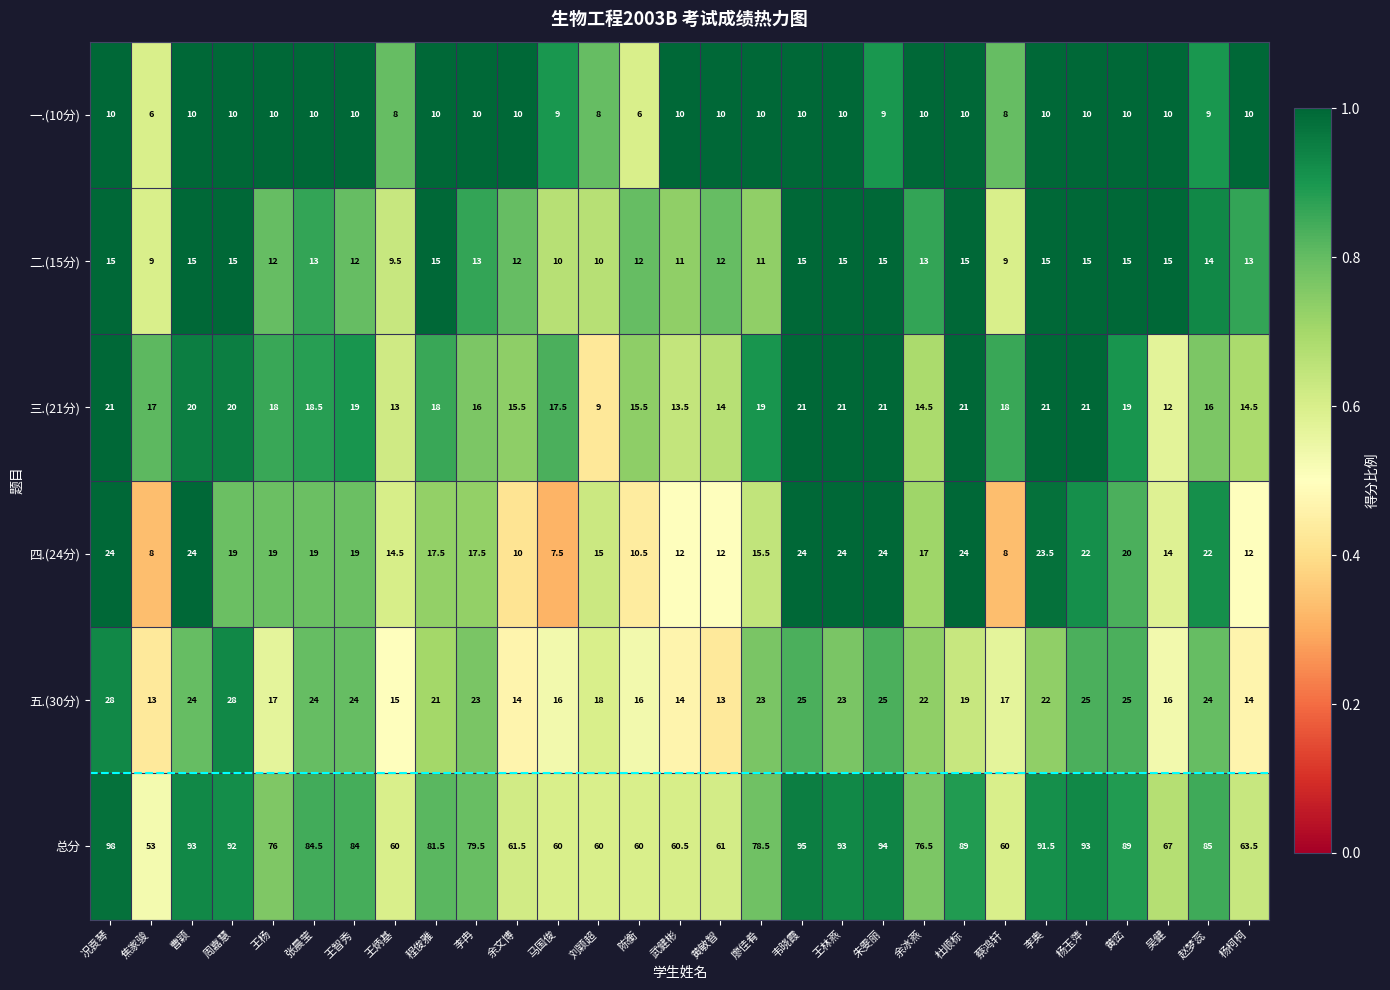

What is the minimum value shown in the chart?

6.0